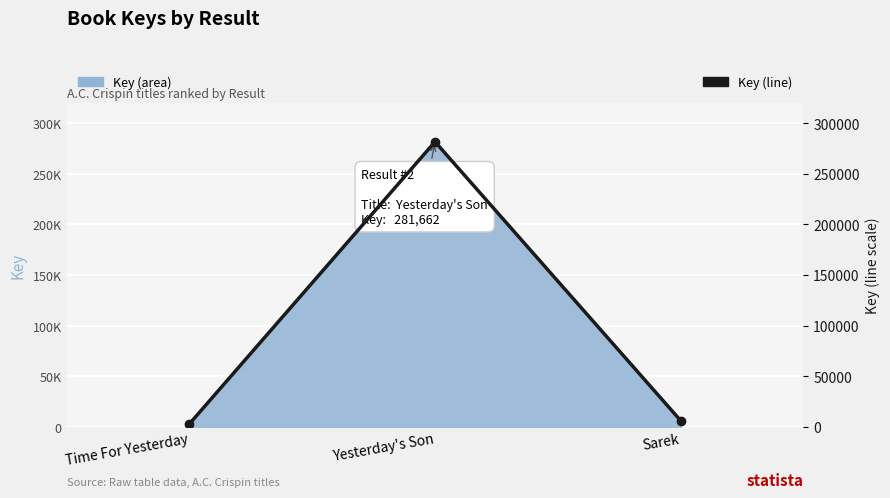

Between Yesterday's Son and Time For Yesterday, which is larger?

Yesterday's Son